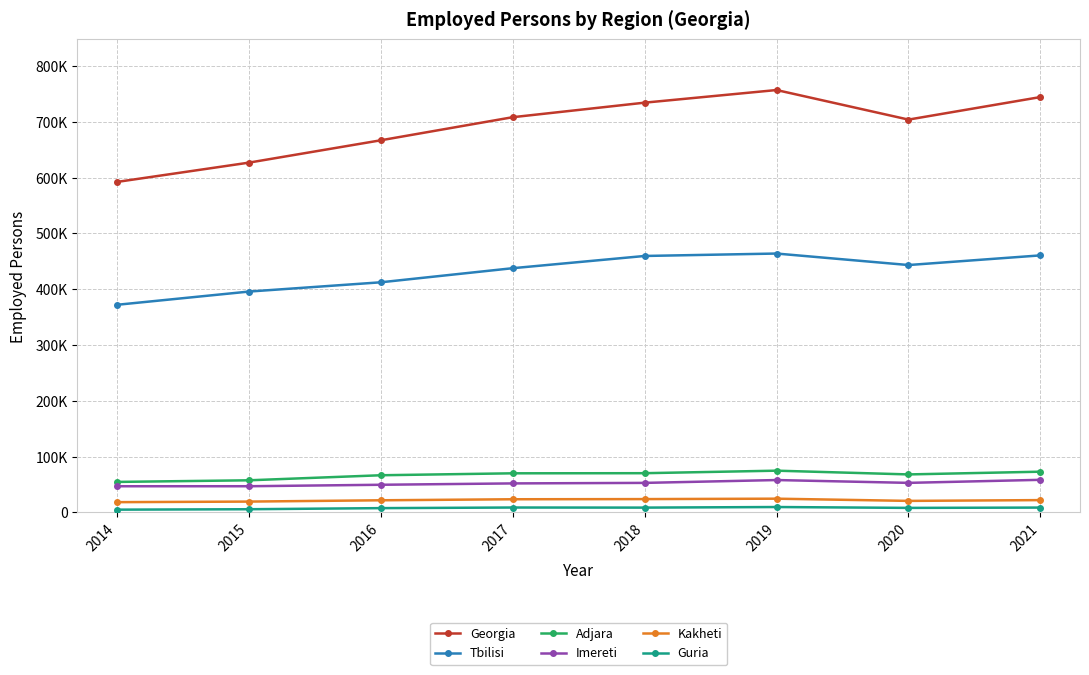

At which category is the sum across all series the highest?

2019